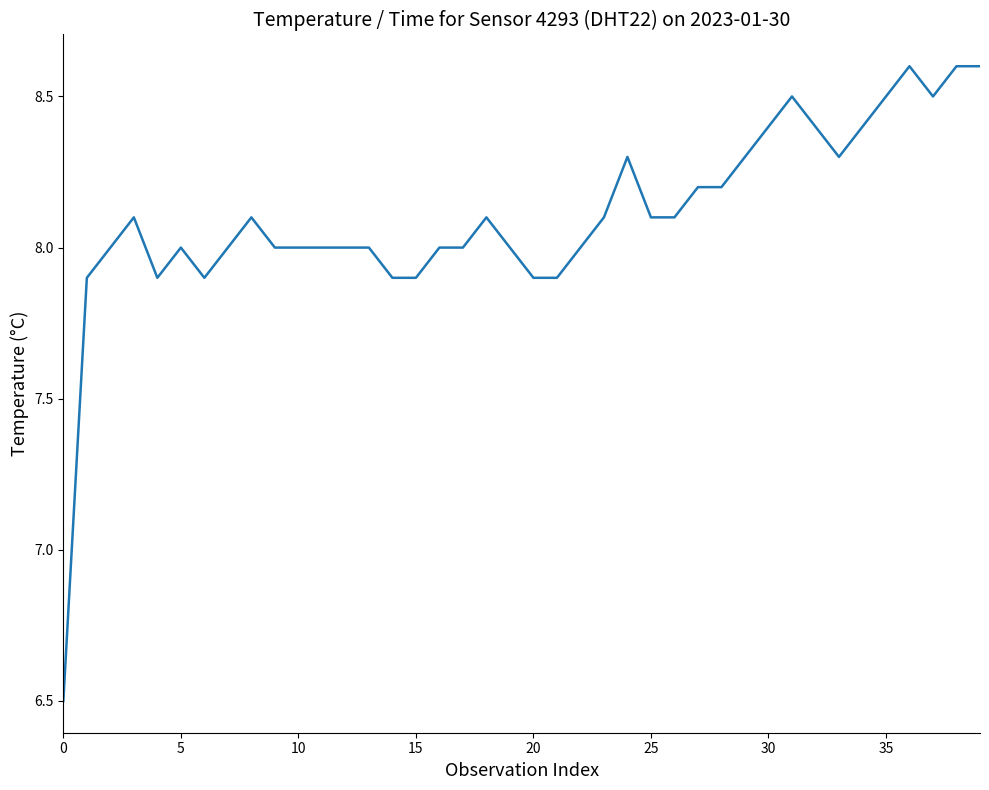

What is the greatest value displayed?

8.6